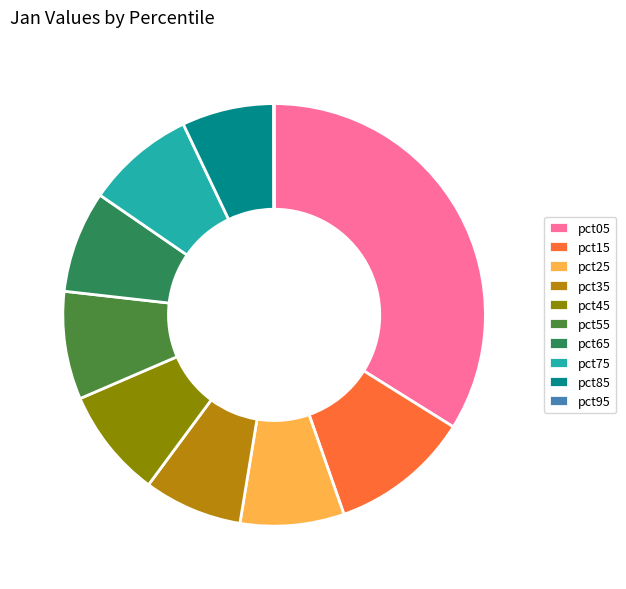

Is it true that pct75 is 8% of the pie?

True